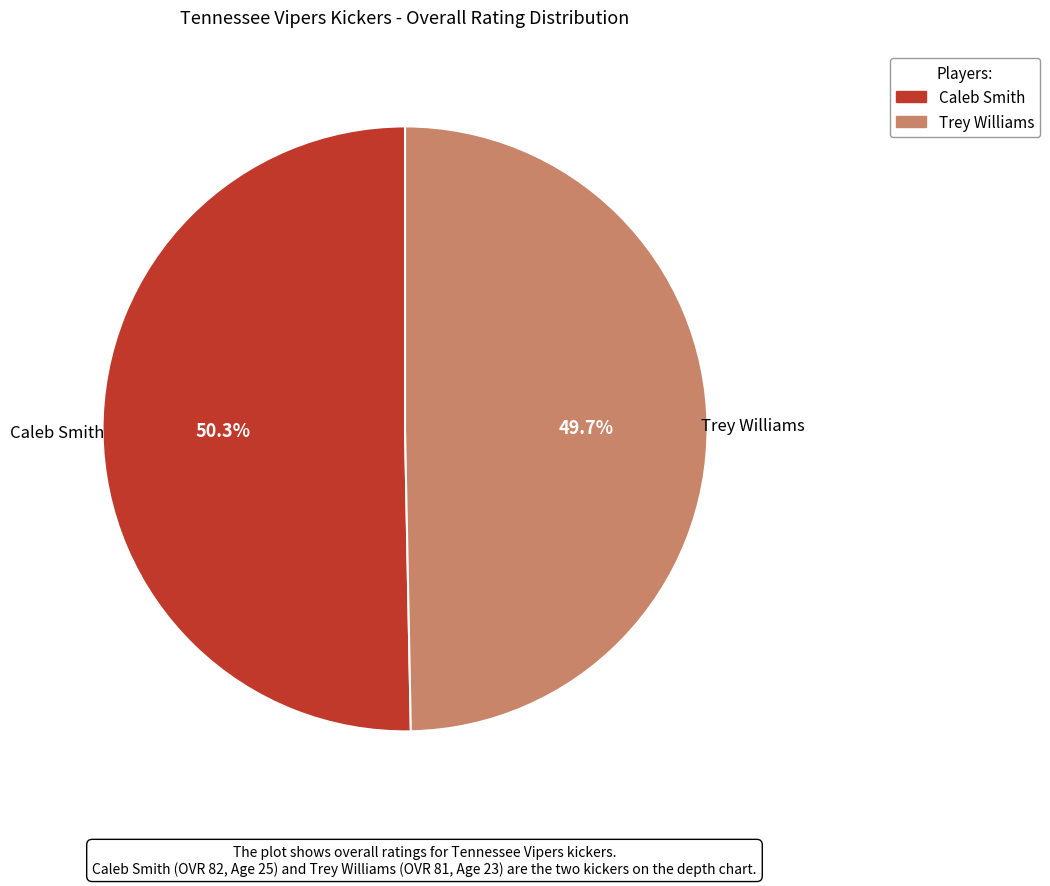

Approximately how many times larger is the value at Trey Williams compared to Caleb Smith?

1.0